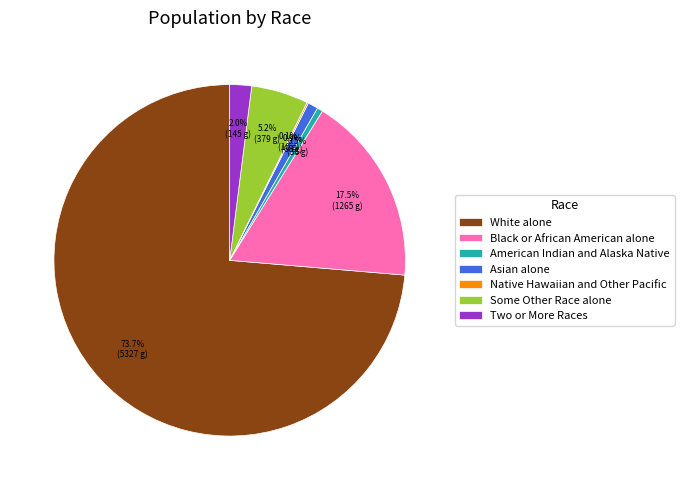

Combined, what portion of the pie is Asian alone and Two or More Races?

2.9%